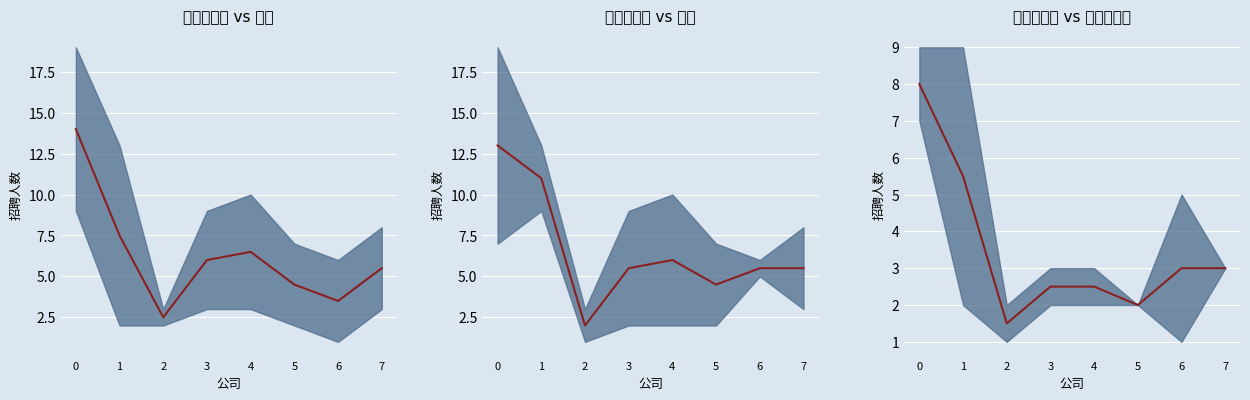

List the labels in order of value, largest first.

0, 1, 6, 7, 3, 4, 5, 2